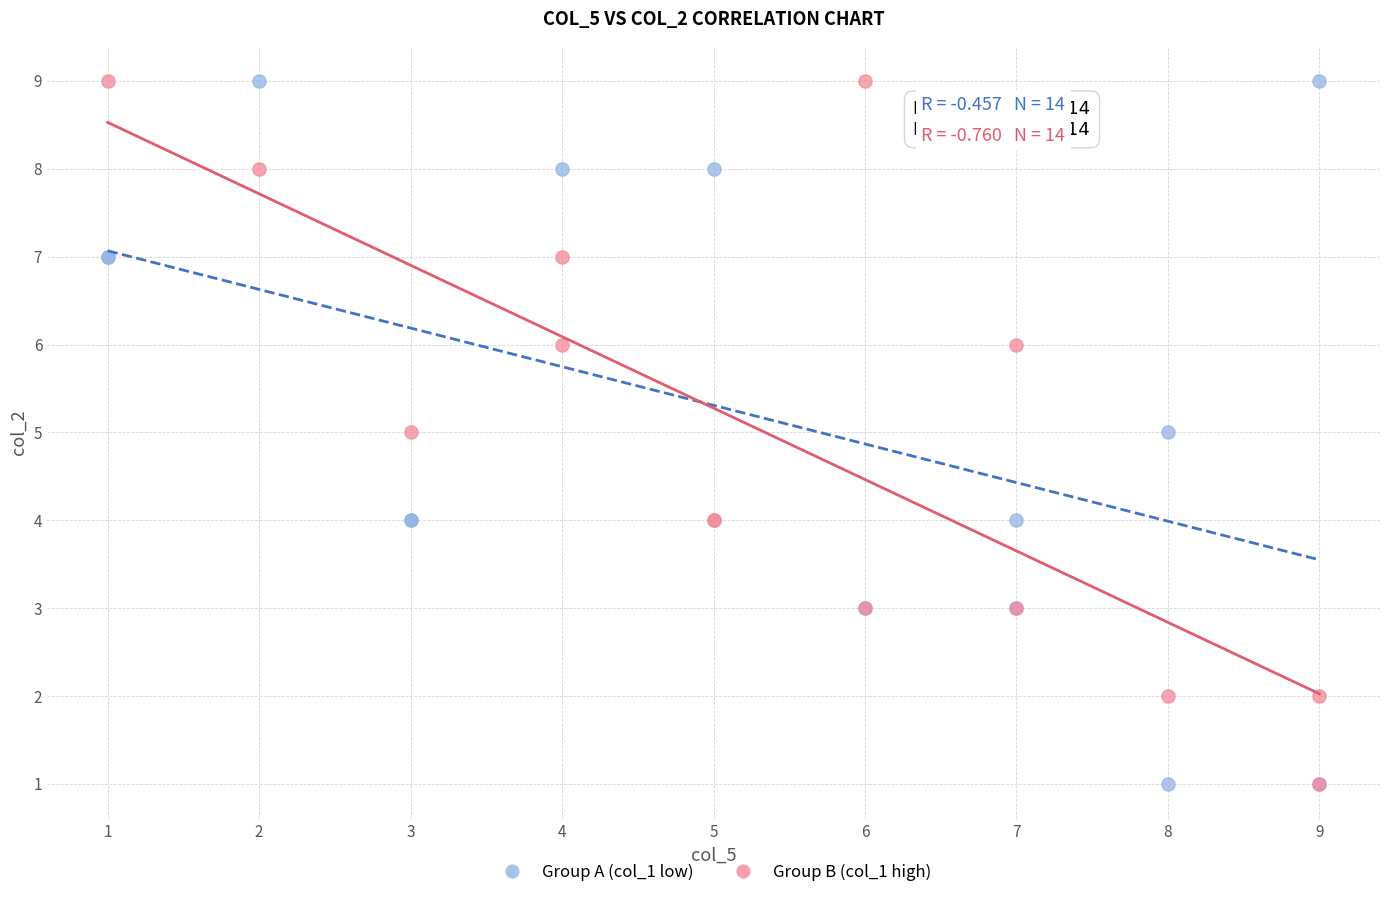

What are all the series names shown in the legend?

Group A (col_1 low), Group B (col_1 high)